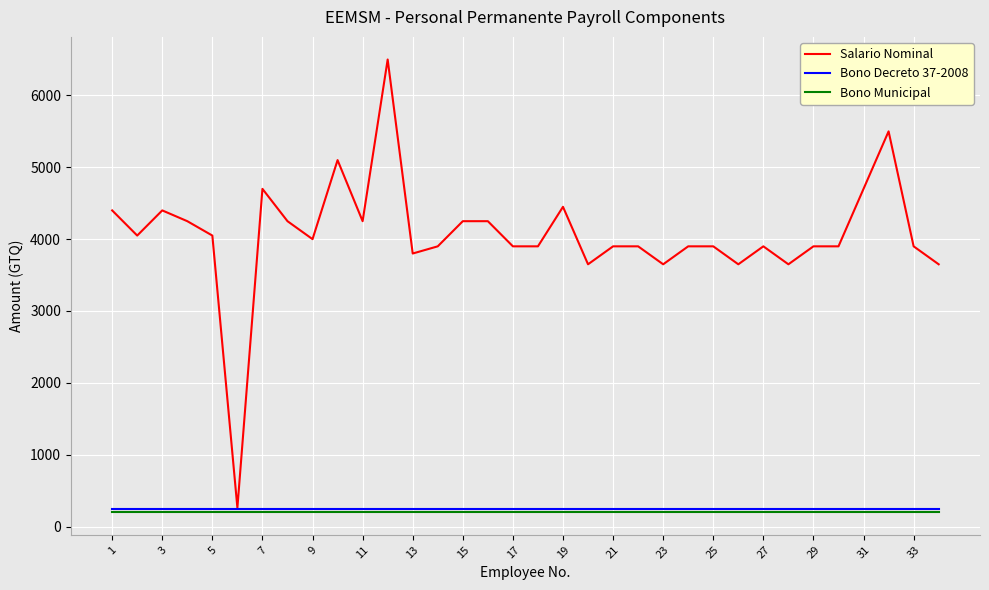

Which series has the largest total across all categories?

Salario Nominal